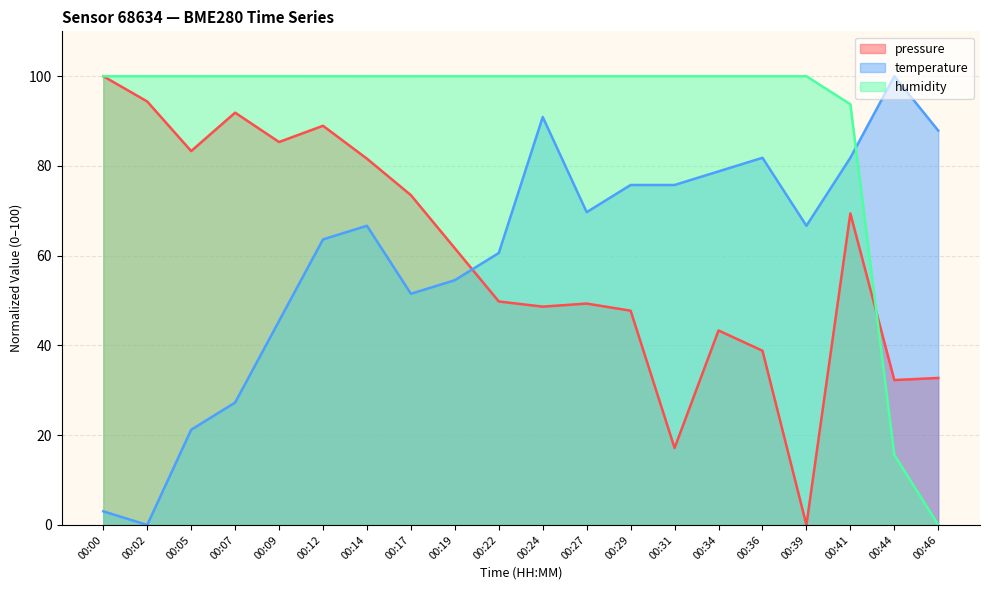

How many distinct data groups are displayed?

3